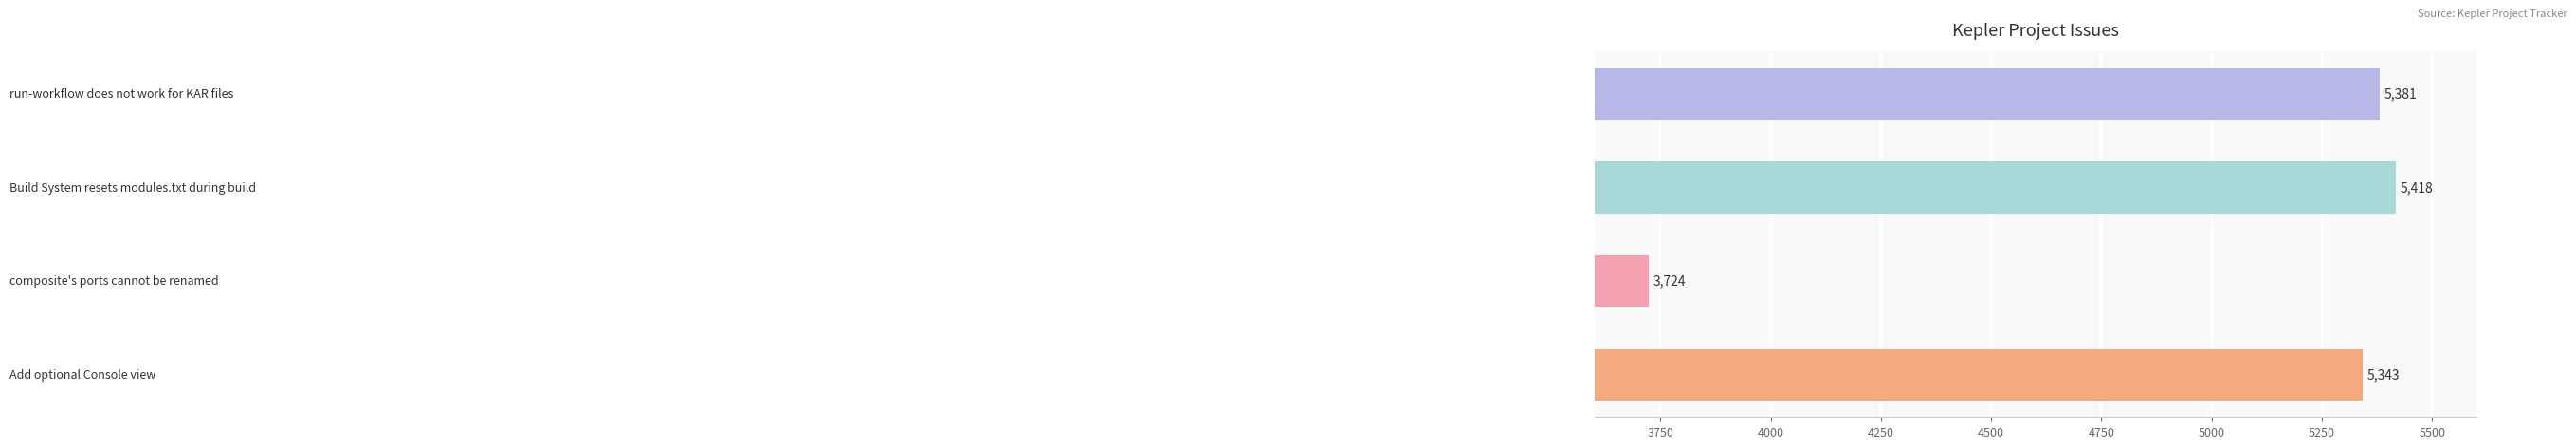

What is the maximum value shown in the chart?

5418